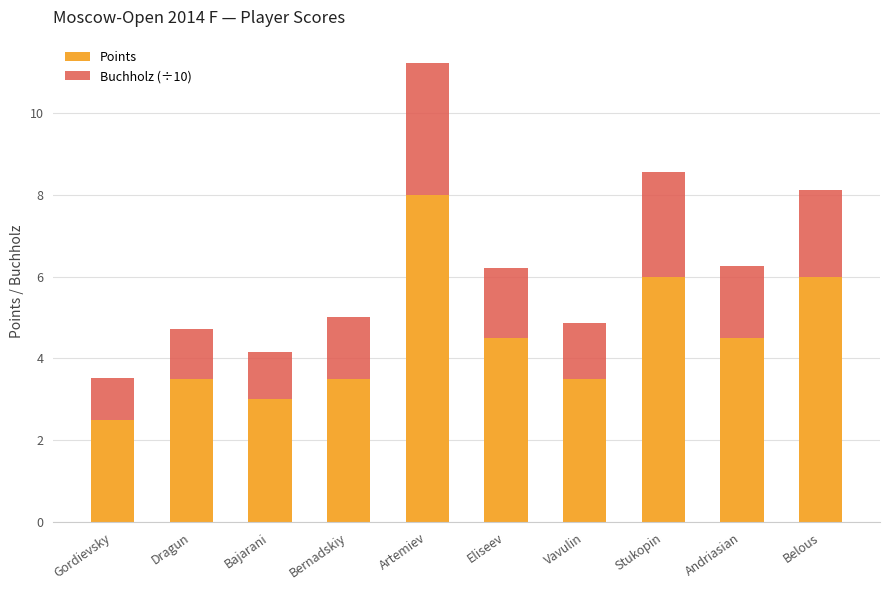

The value of Points at Vavulin is 3.5. True or false?

True